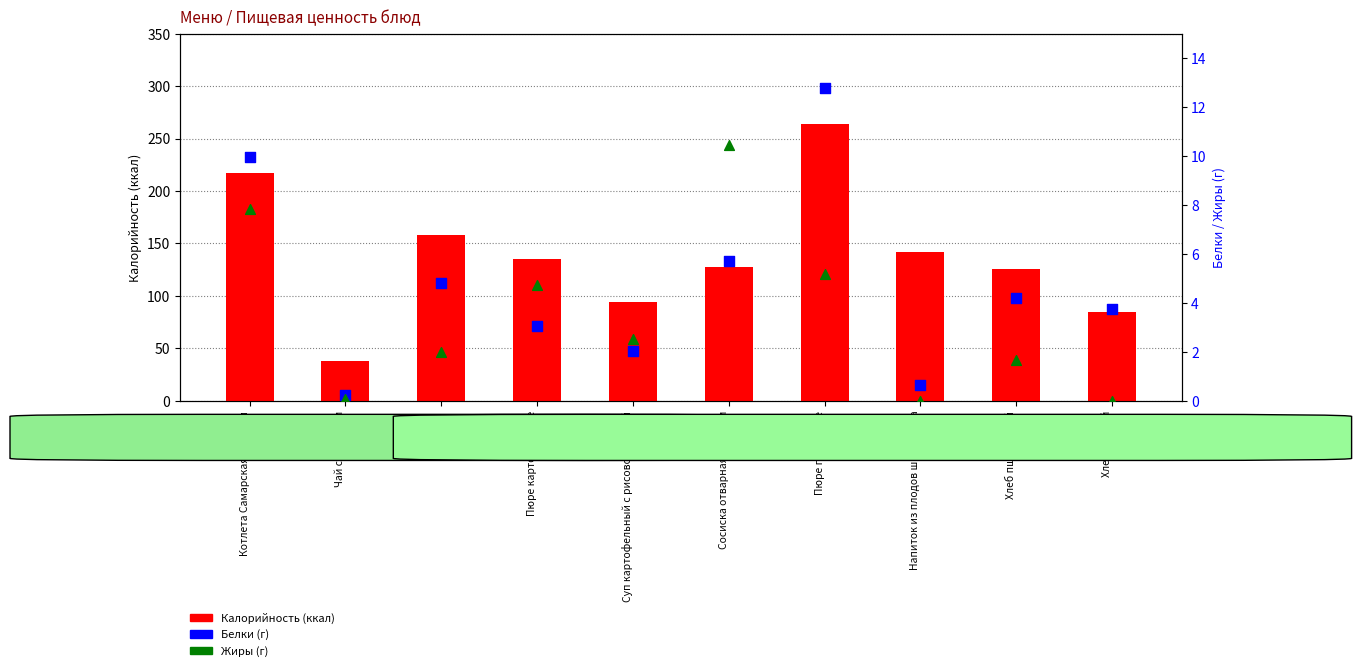

At which category is the sum across all series the highest?

Пюре гороховое